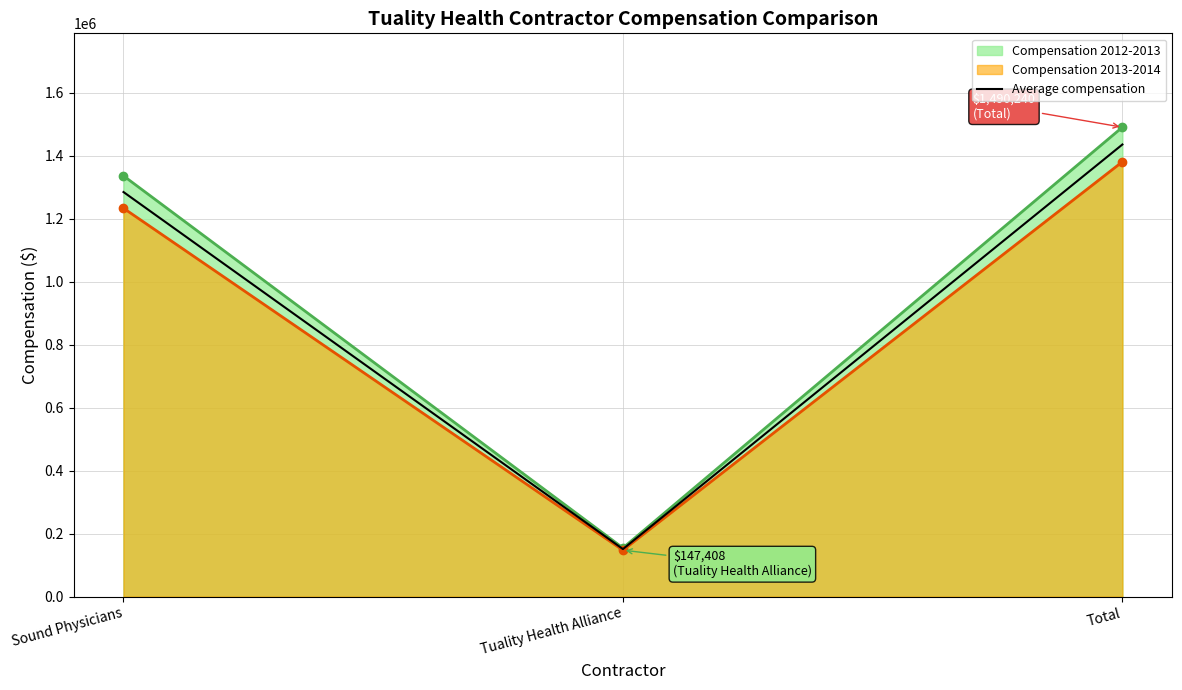

True or false: the data shows 1284425 at Sound Physicians.

True